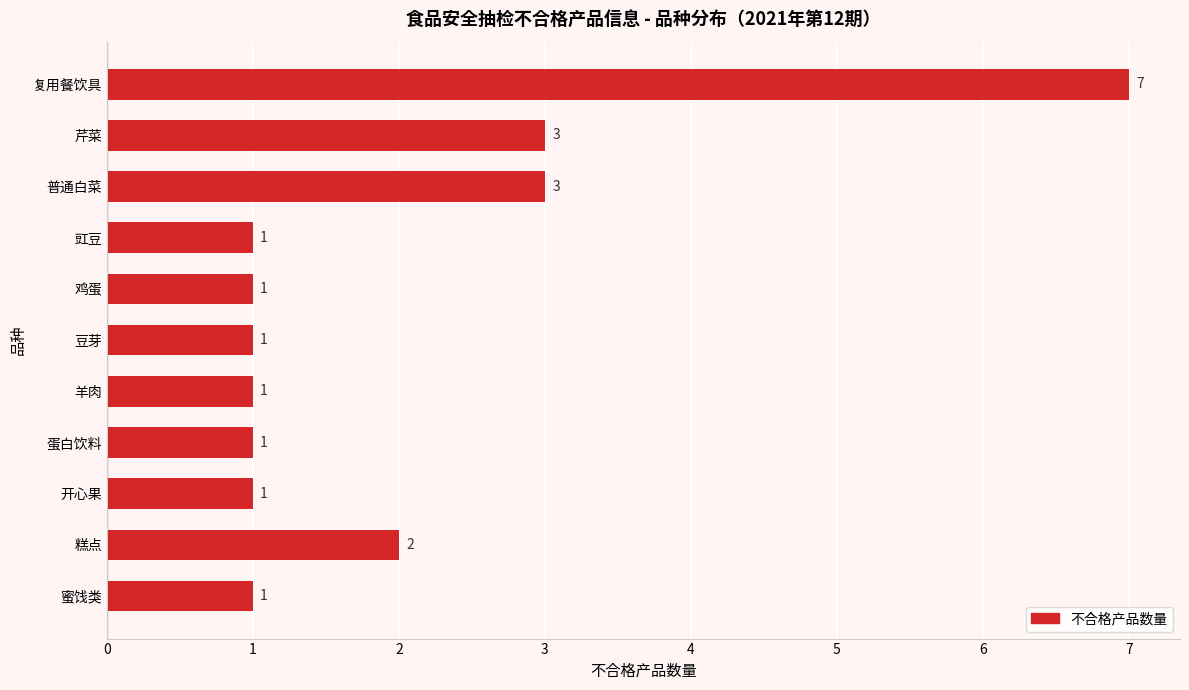

What is the difference between the maximum and minimum values?

6